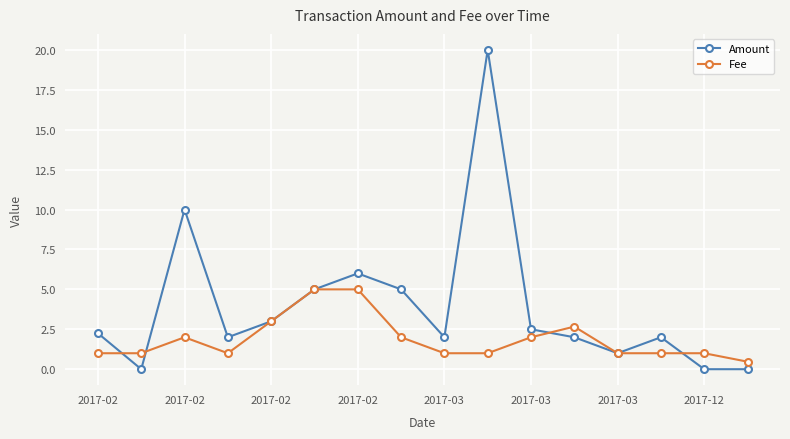

What is the minimum value for Fee?

0.5